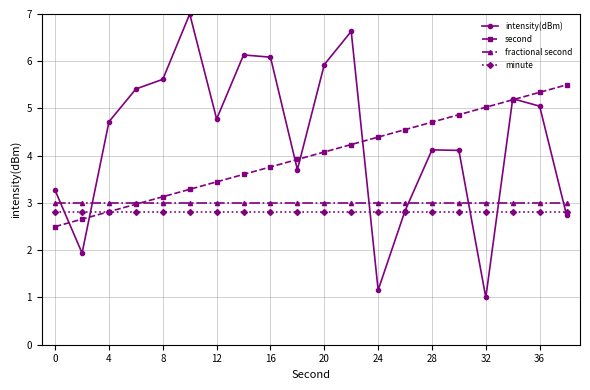

Which series has the widest spread of values?

intensity(dBm)